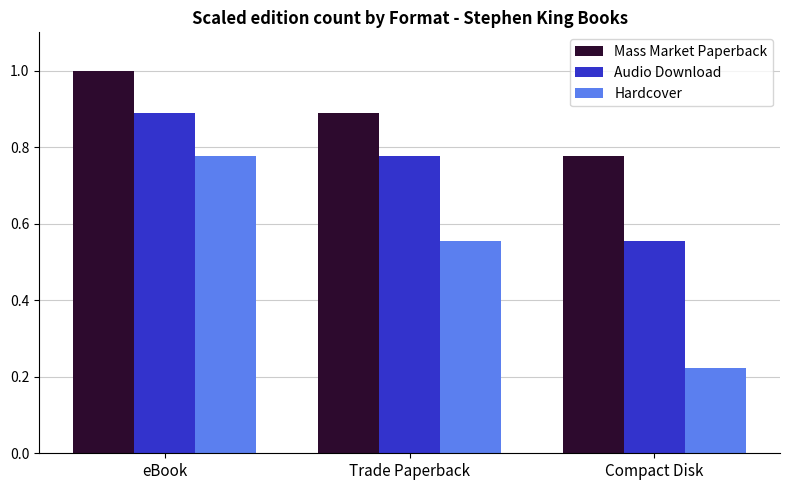

Rank the series at Trade Paperback from lowest to highest value.

Hardcover, Audio Download, Mass Market Paperback